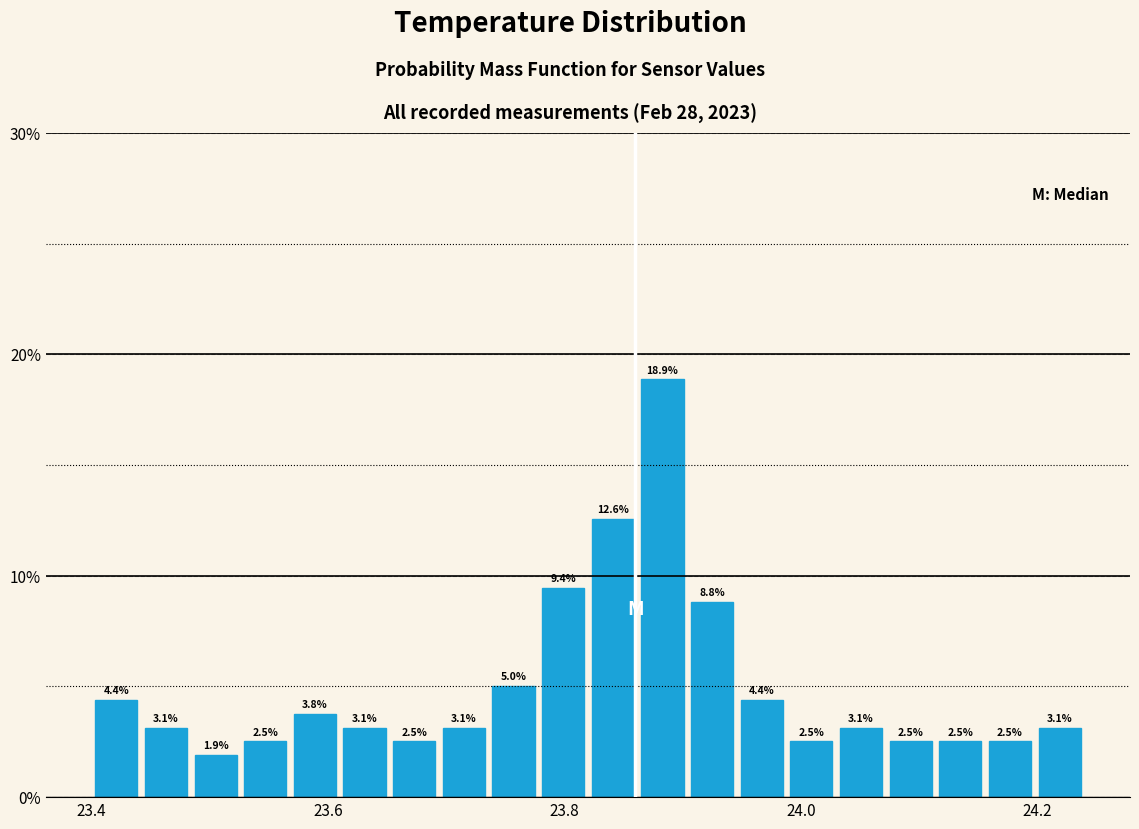

Read against the x-axis, roughly where is the centre of the tallest bar?

23.88